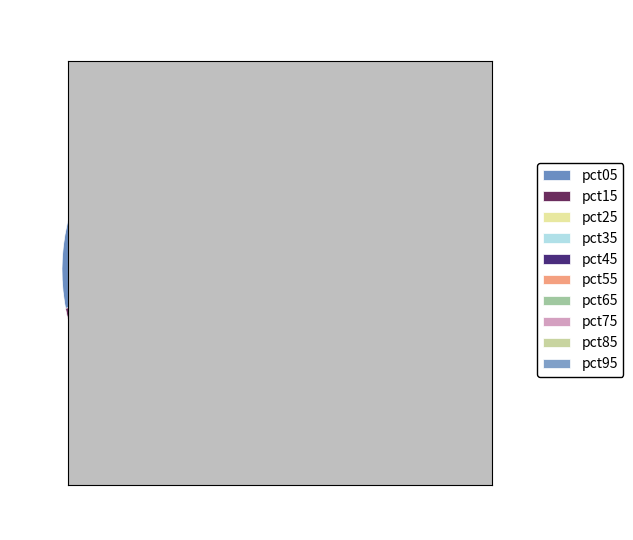

What percentage is NOT represented by pct35?

92.6%